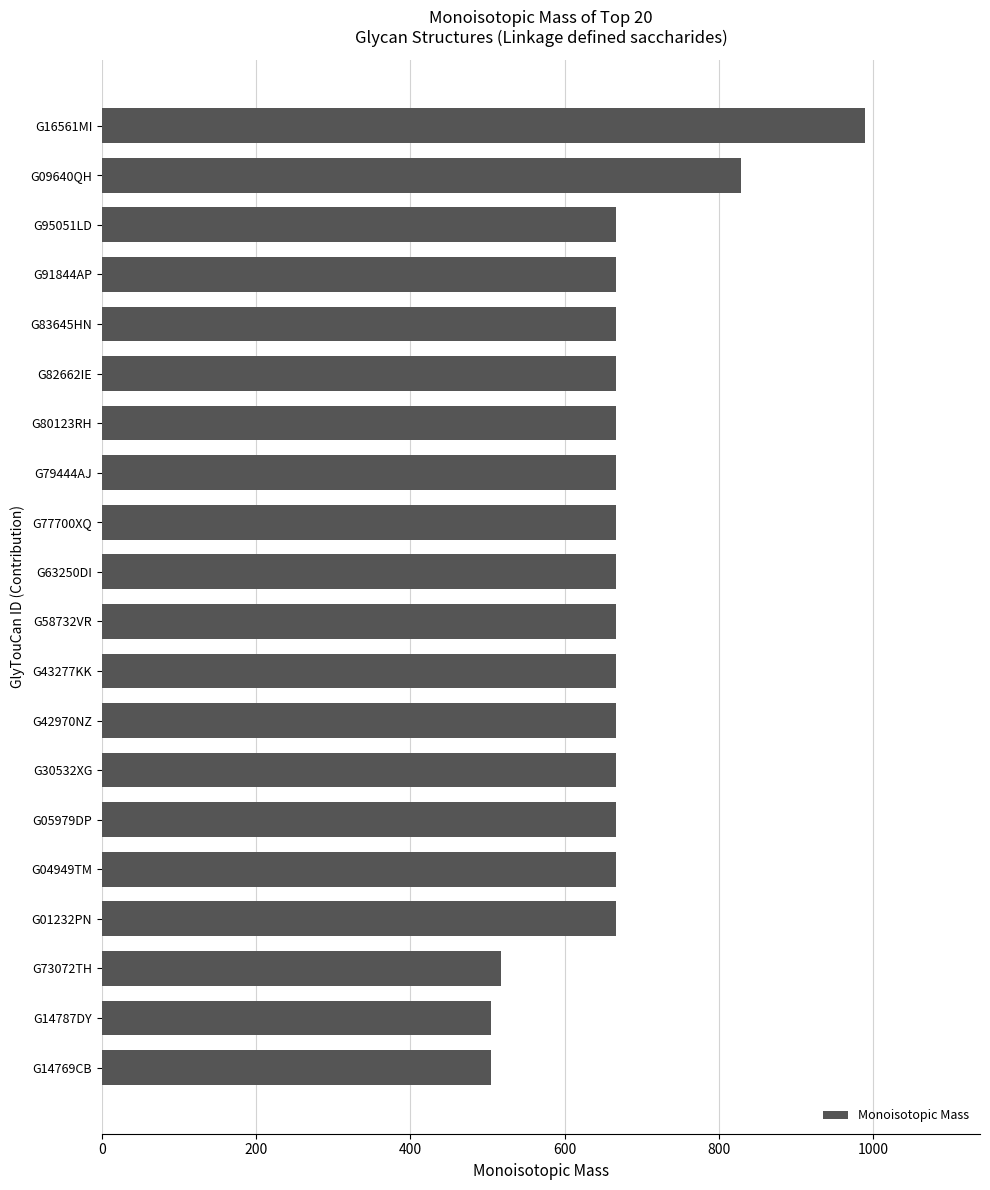

What is the approximate value at G58732VR?

666.2